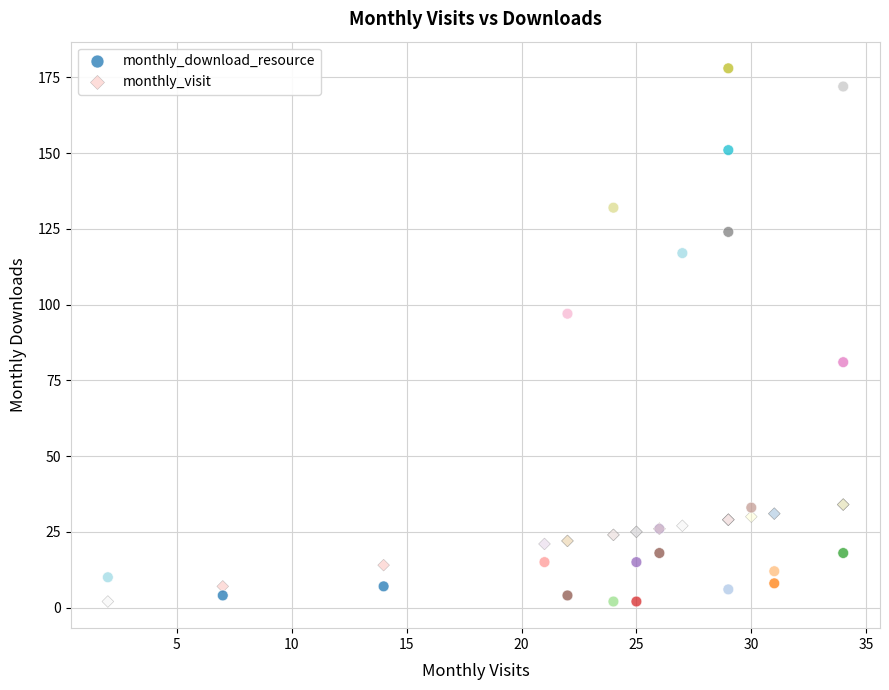

Which series has the widest spread of Y values?

monthly_download_resource